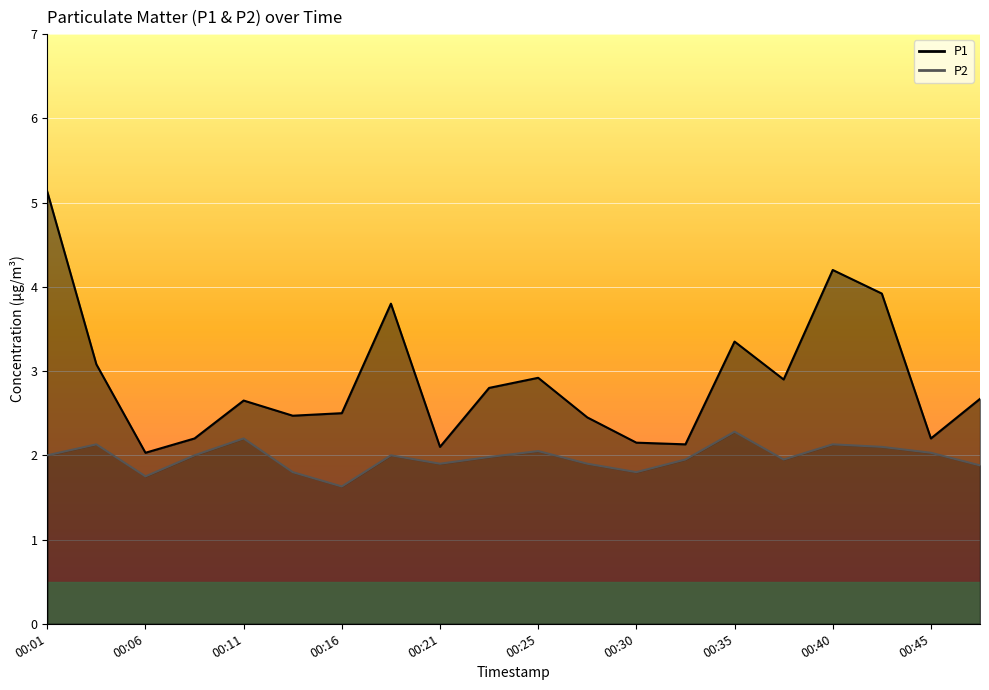

What is the highest value of the P2 series?

2.3